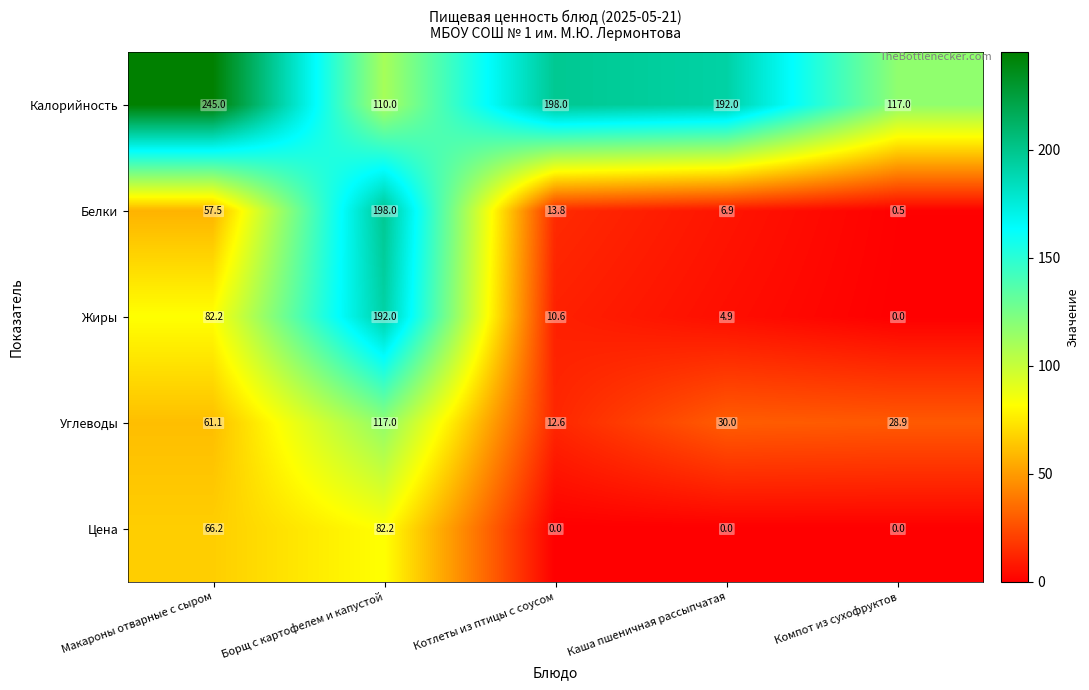

Reading left to right, list all the values displayed in this chart.

Калорийность: 245.0	110.0	198.0	192.0	117.0
Белки: 57.5	198.0	13.8	6.9	0.5
Жиры: 82.2	192.0	10.6	4.9	0.0
Углеводы: 61.1	117.0	12.6	30.0	28.9
Цена: 66.2	82.2	0.0	0.0	0.0